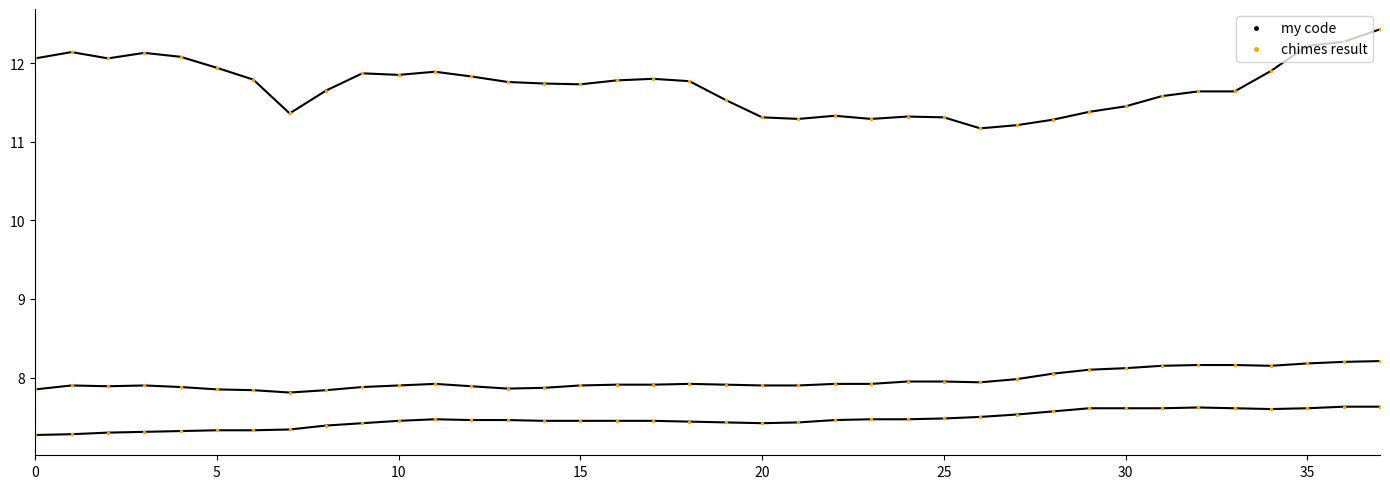

How many lines are shown in the chart?

6